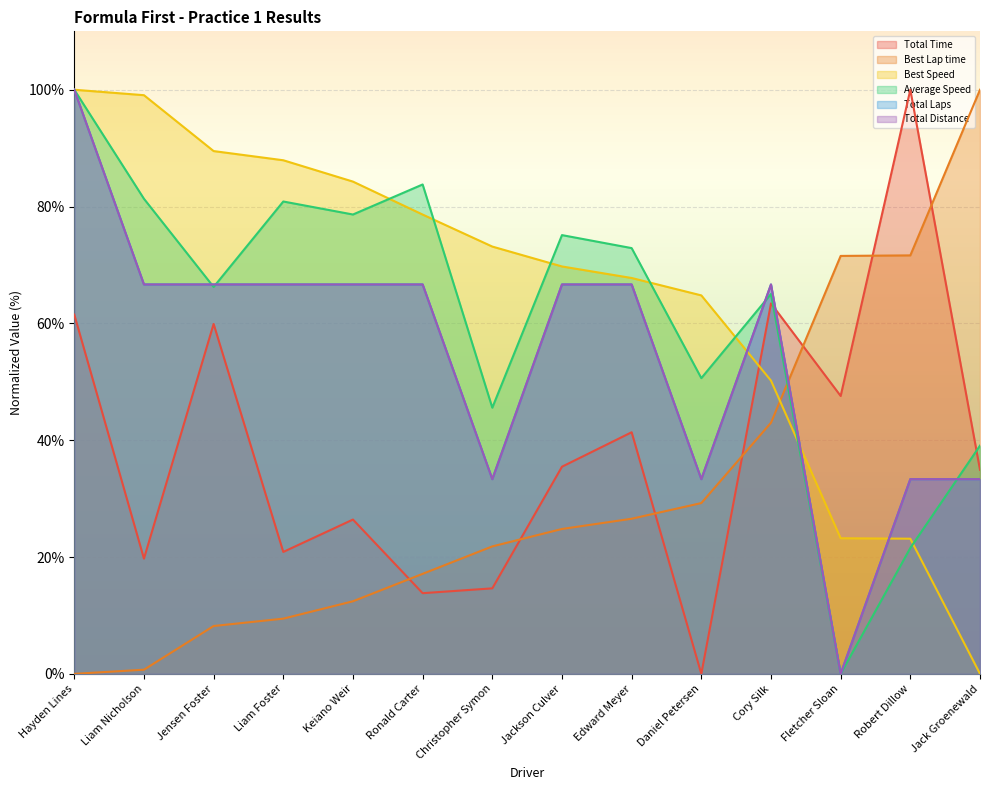

Count the number of data series in this chart.

6